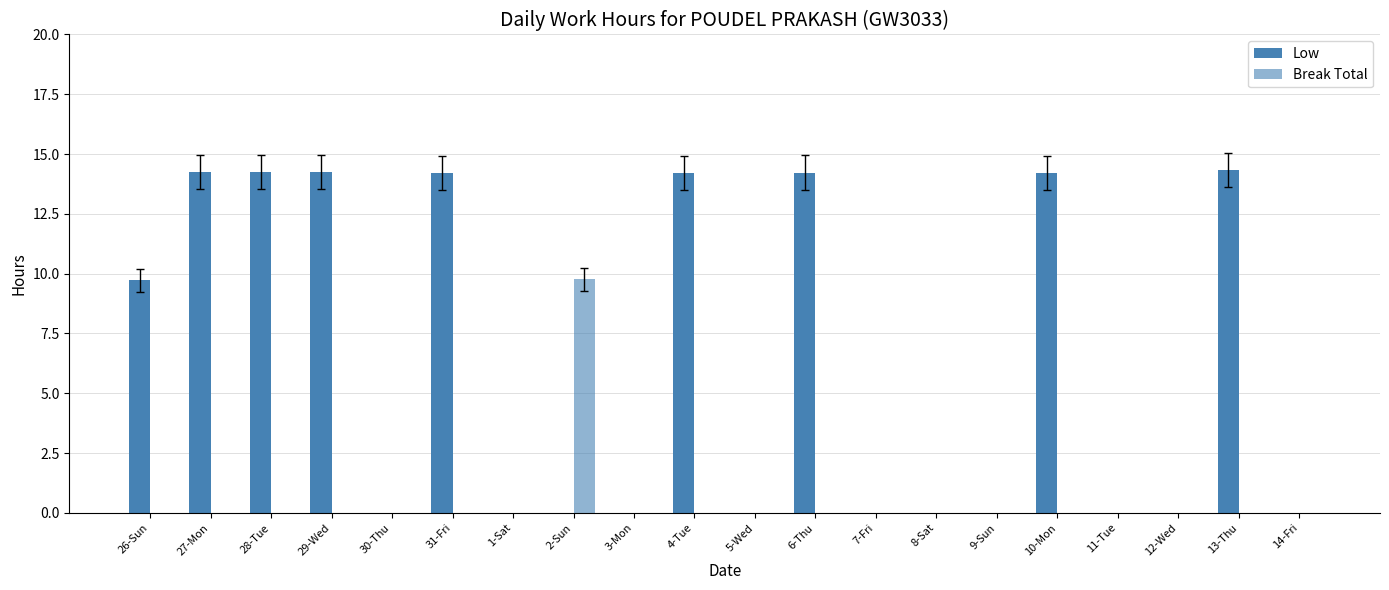

What is the value of the Low bar at the 19th from the left?

14.3